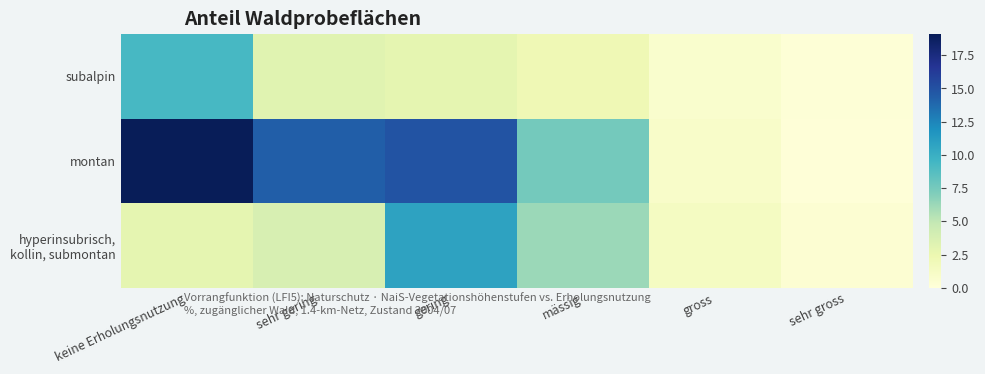

At how many categories does at least one series exceed 5?

4